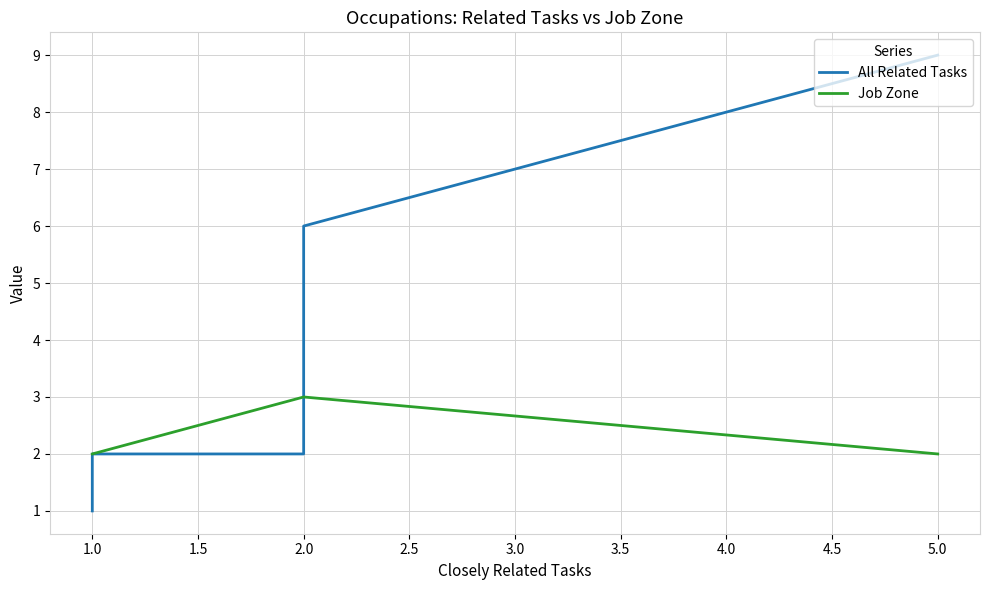

The Job Zone series shows 1 at 1.0. True or false?

False